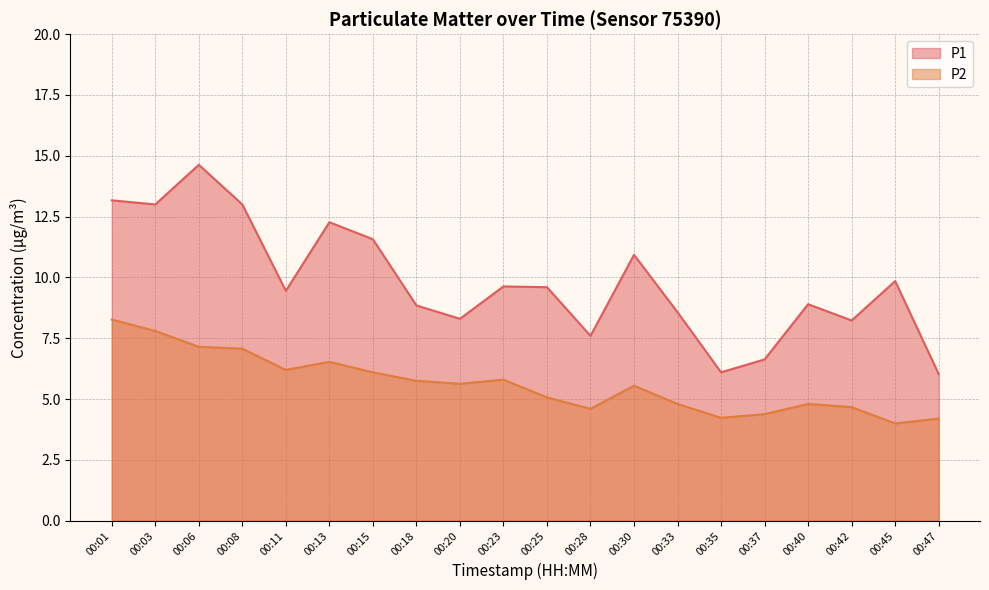

At which label is P1 closest to 10?

00:45